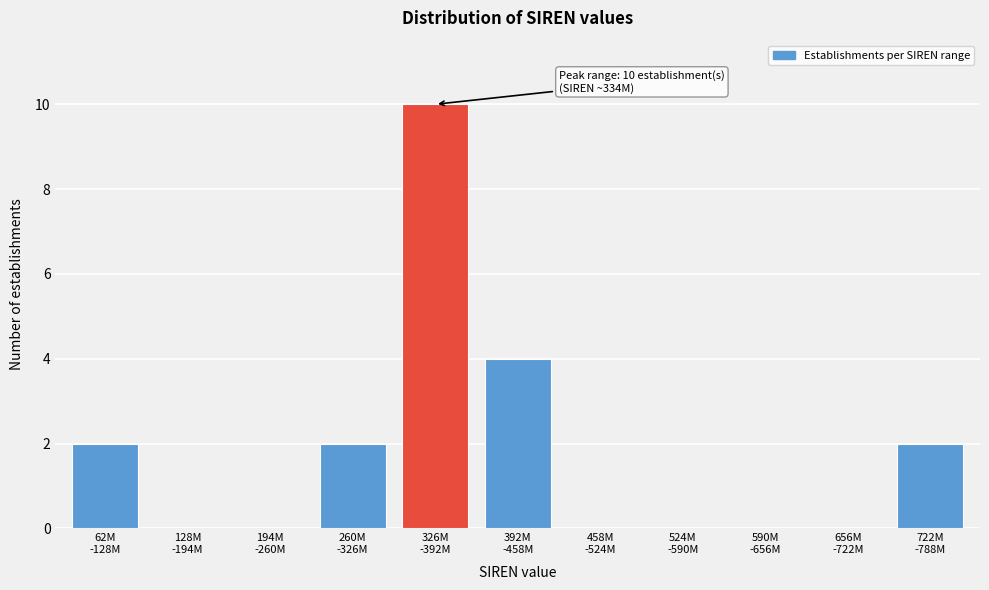

What is the sum of all values?

20